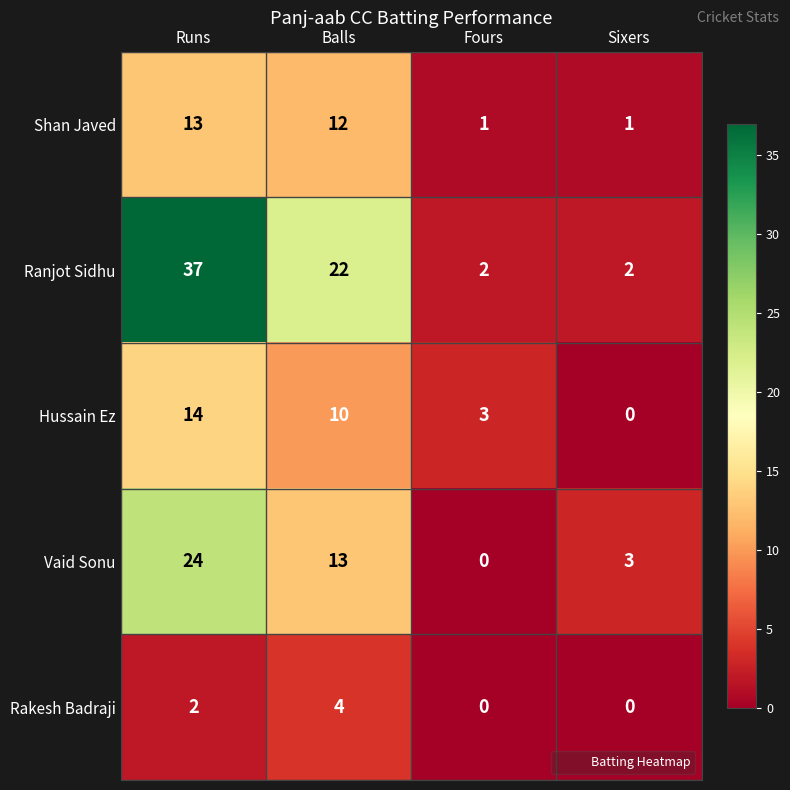

What is the difference between the Hussain Ez values at Fours and Balls?

7